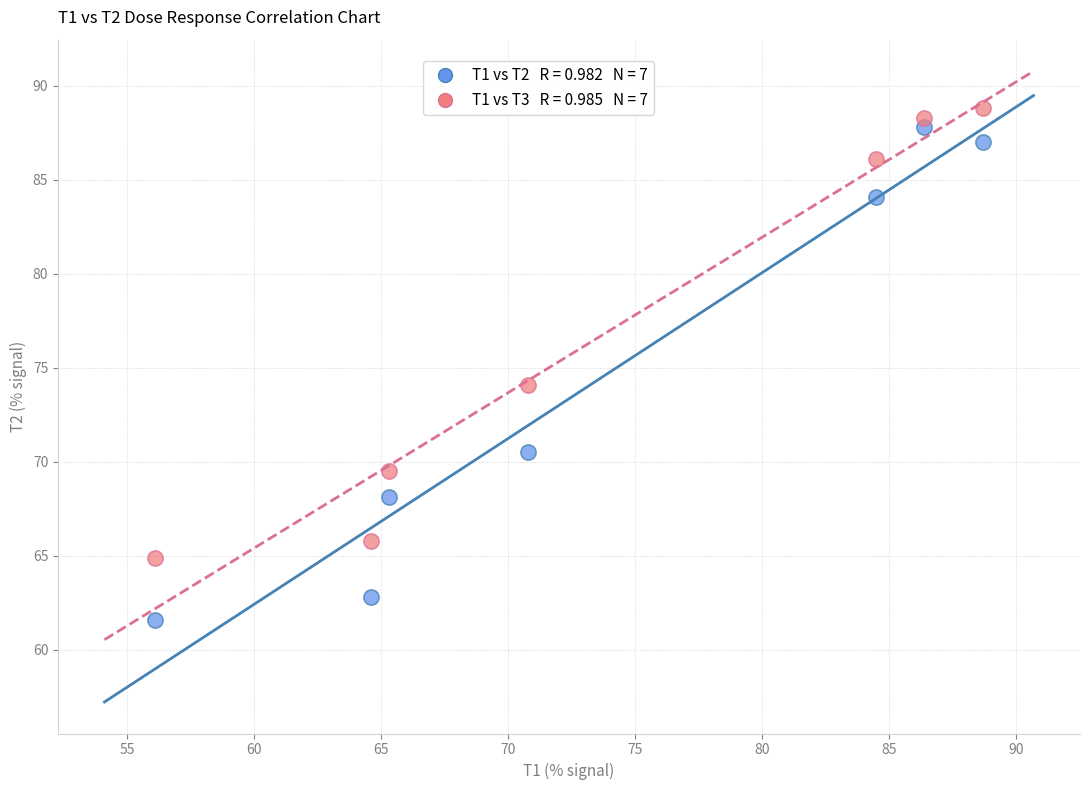

Across all series, what Y value is closest to 75?

74.1